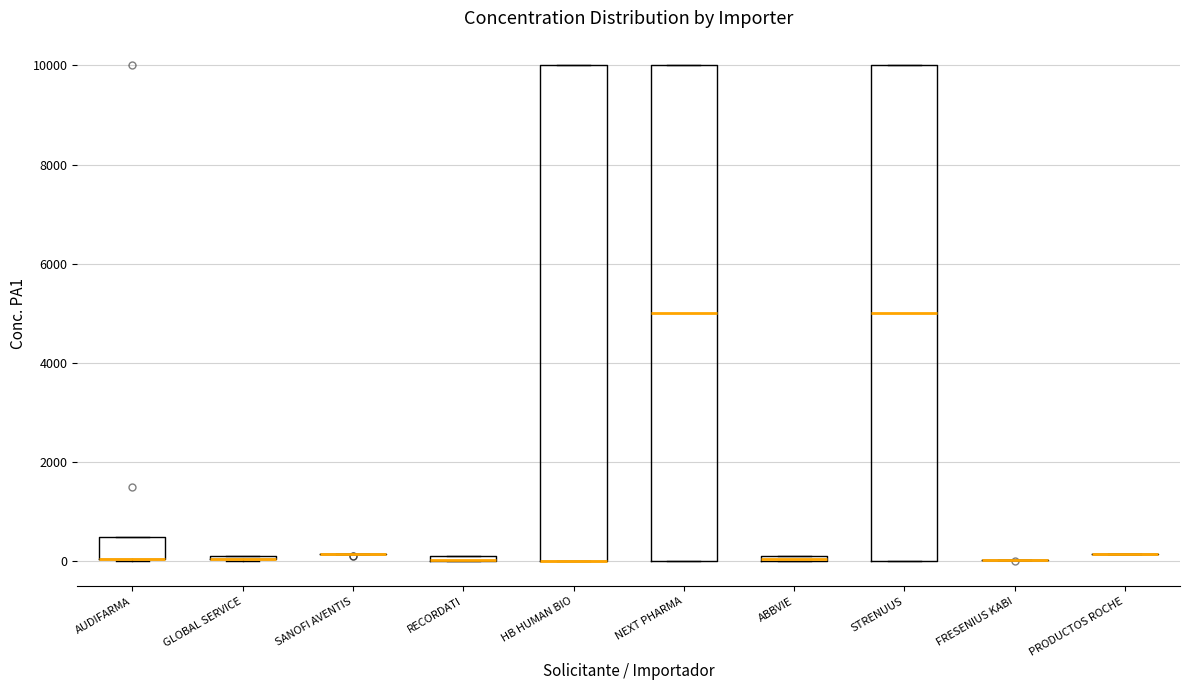

Where is the upper edge of the box for NEXT PHARMA on the y-axis? The values are not printed on the chart, so give them approximately, as read against the axis.

10000